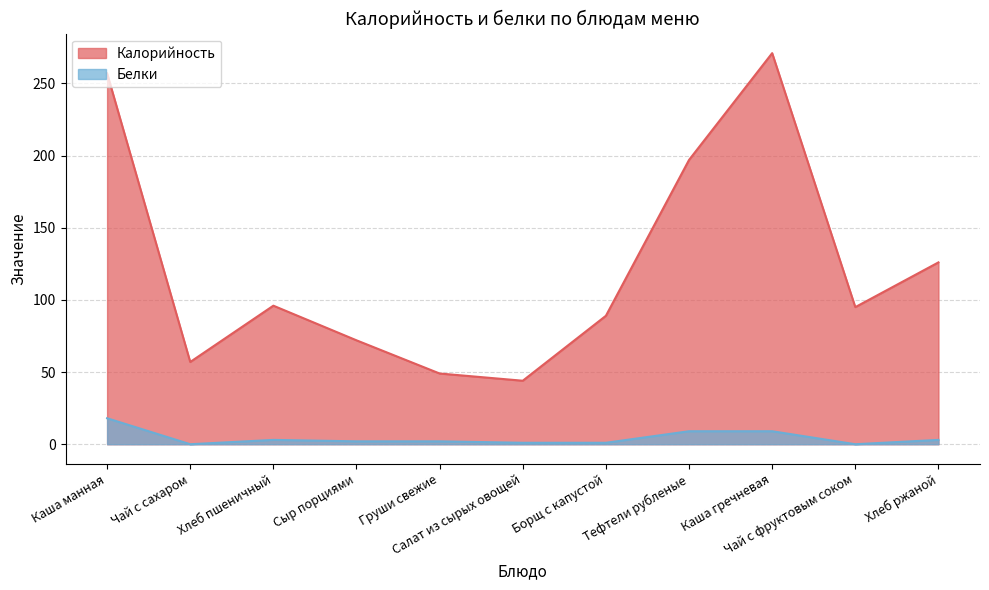

True or false: Белки and Калорийность cross at least once.

False